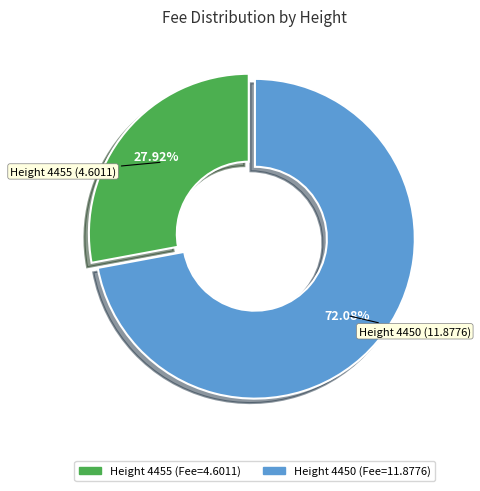

The 4450 slice represents 61% of the pie. True or false?

False